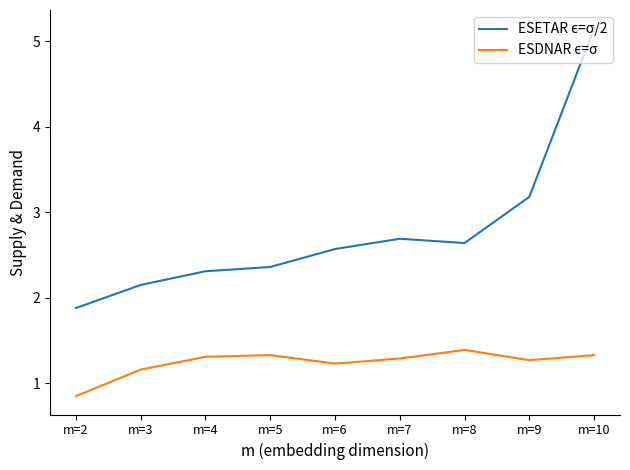

Which category has the highest value across all series?

m=10